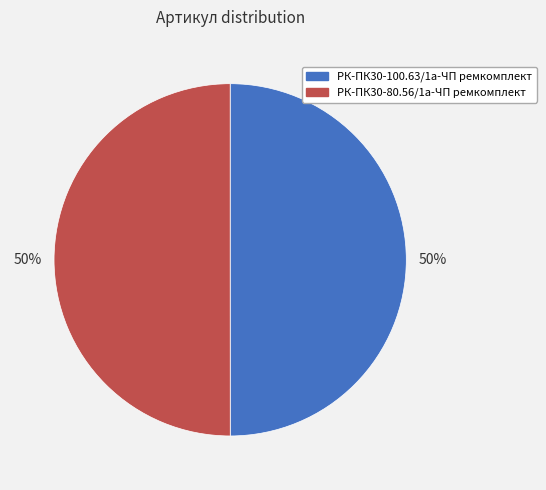

To the nearest percent, what is the combined percentage of РК-ПК30-100.63/1а-ЧП ремкомплект and РК-ПК30-80.56/1а-ЧП ремкомплект?

100%